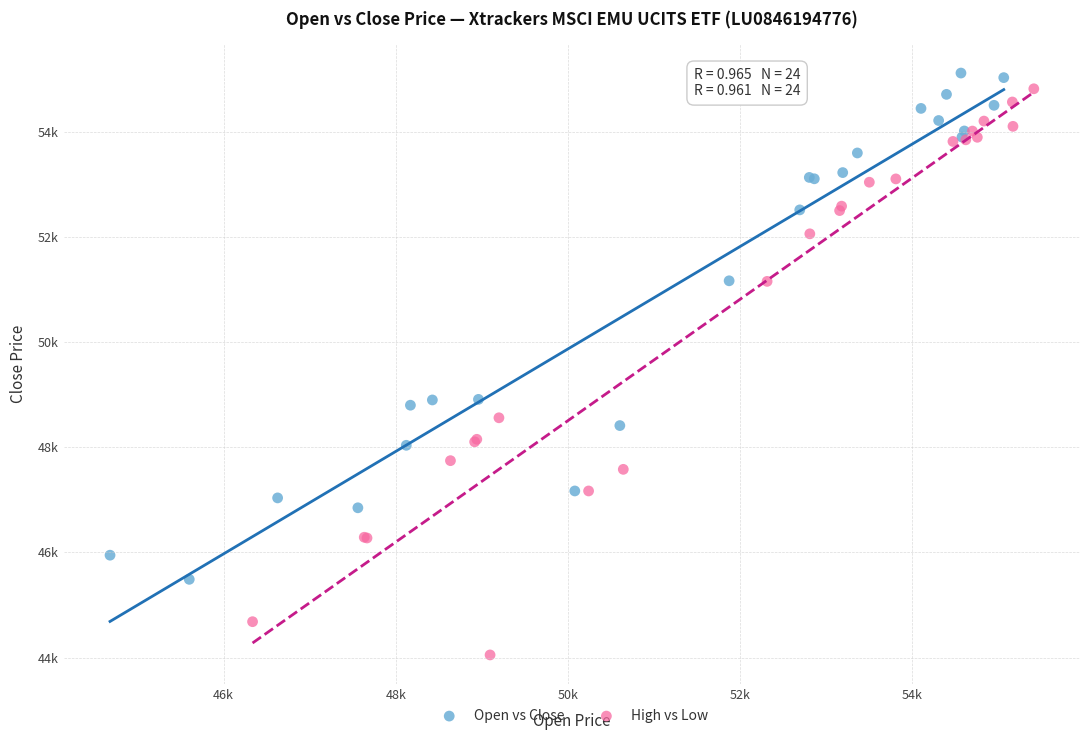

Which series has the largest Y range (max minus min)?

High vs Low